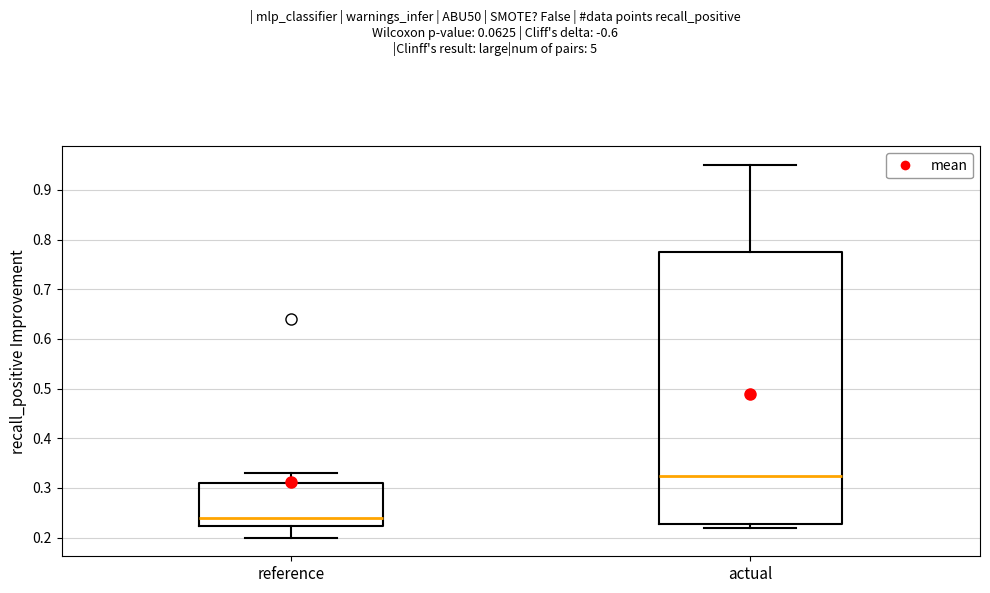

Where does the upper whisker of the box for reference end on the y-axis? The values are not printed on the chart, so give them approximately, as read against the axis.

0.33